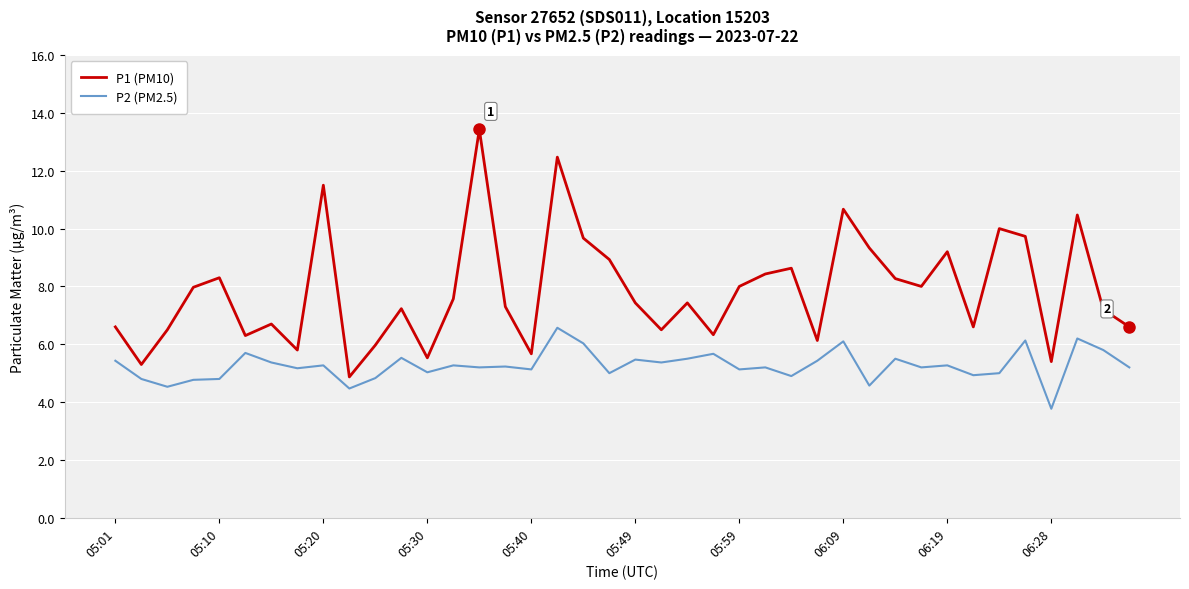

Rank the series by their average value, from highest to lowest.

P1 (PM10), P2 (PM2.5)